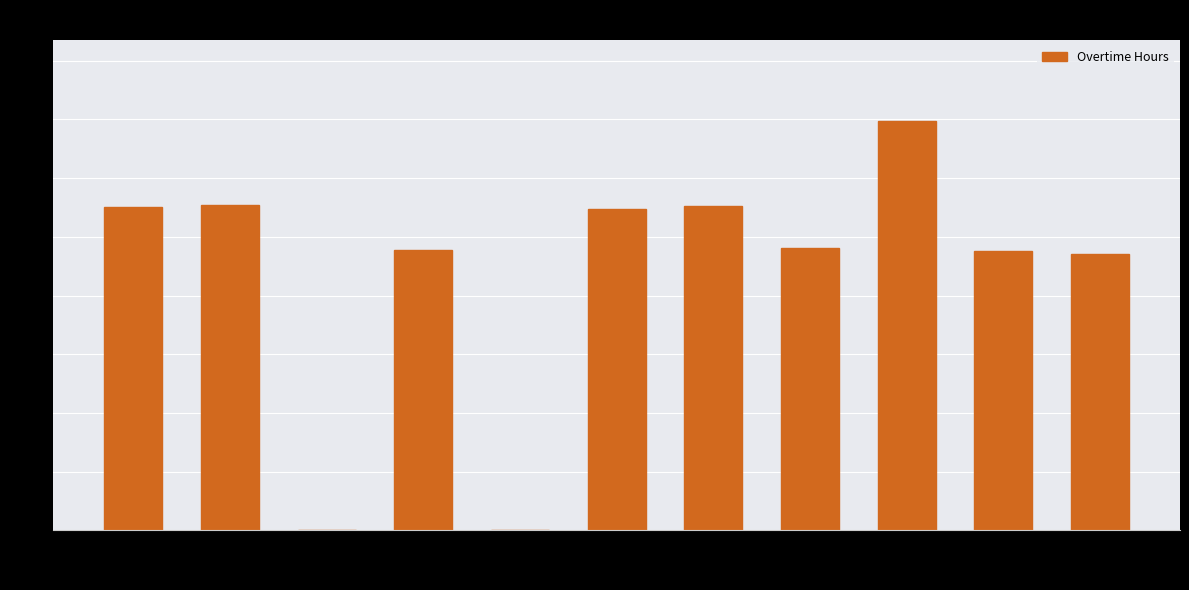

True or false: the data shows 5.2 at 12-Sun.

False